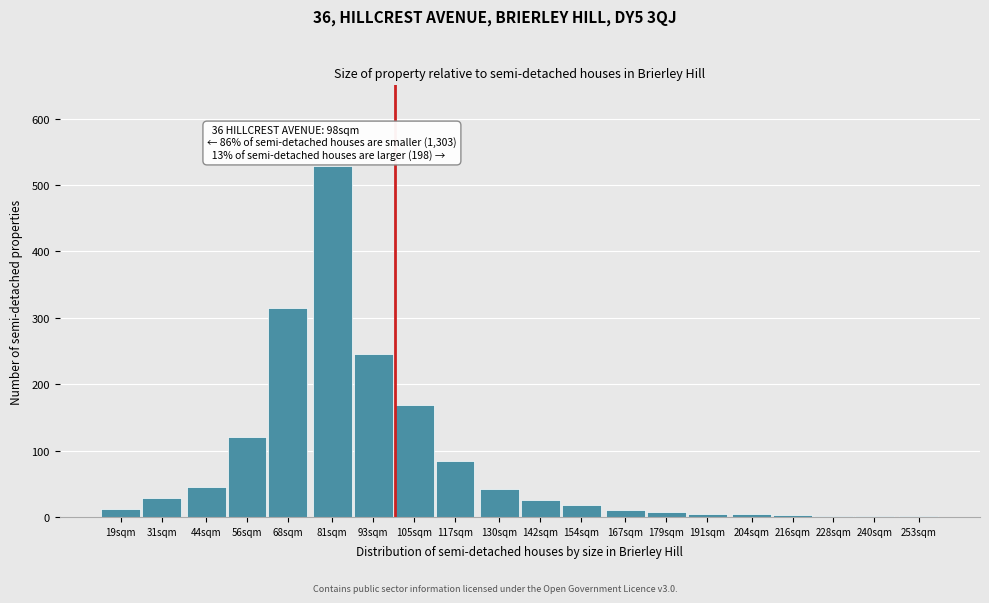

What is the change in value from 93sqm to 105sqm?

-77